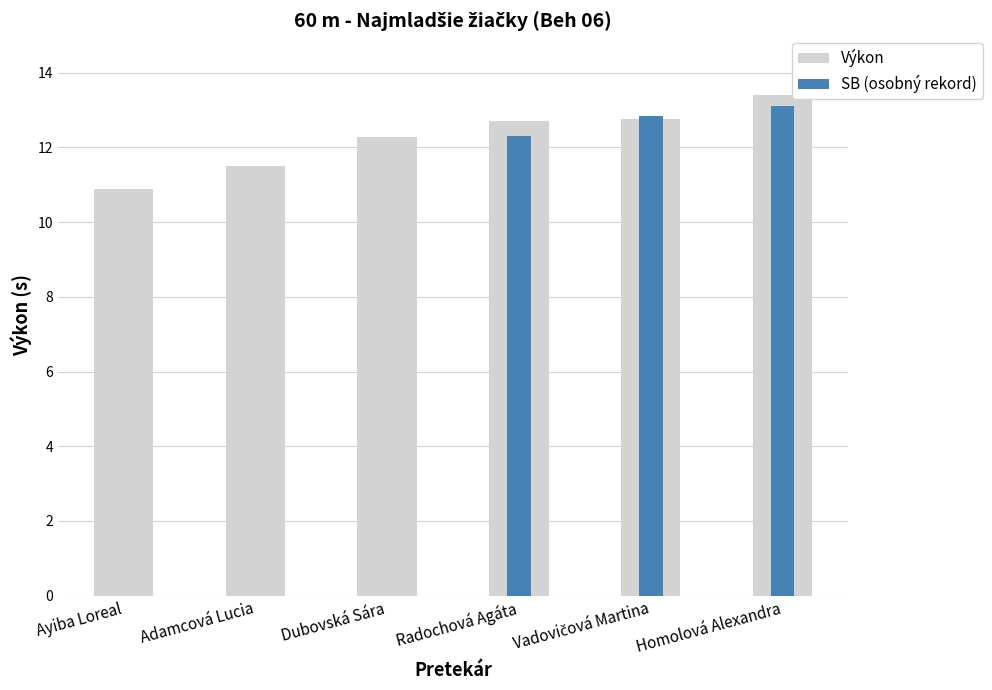

Which series has the largest range (max minus min)?

SB (osobný rekord)